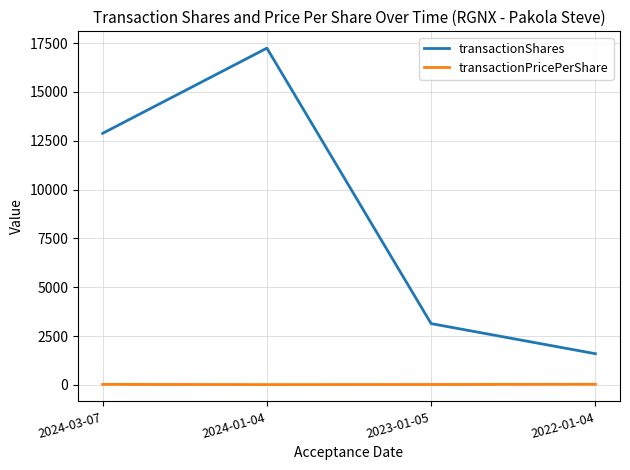

At which category is the sum across all series the highest?

2024-01-04